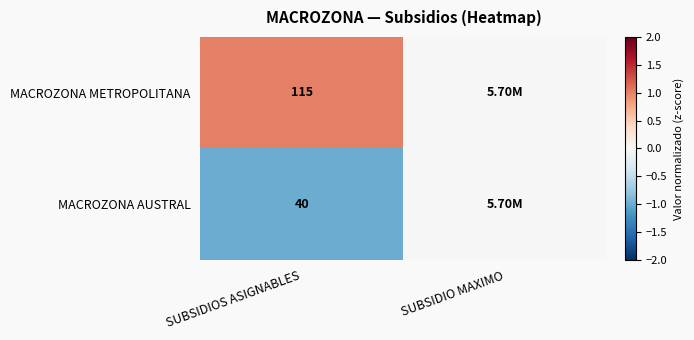

List the series in order of their overall mean, highest first.

MACROZONA METROPOLITANA, MACROZONA AUSTRAL